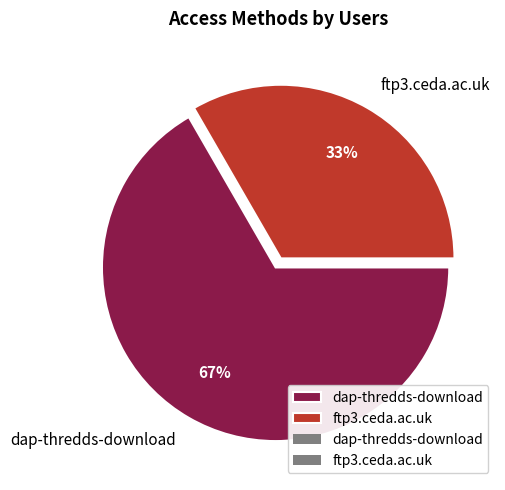

What percentage is the dap-thredds-download slice, to the nearest percent?

67%